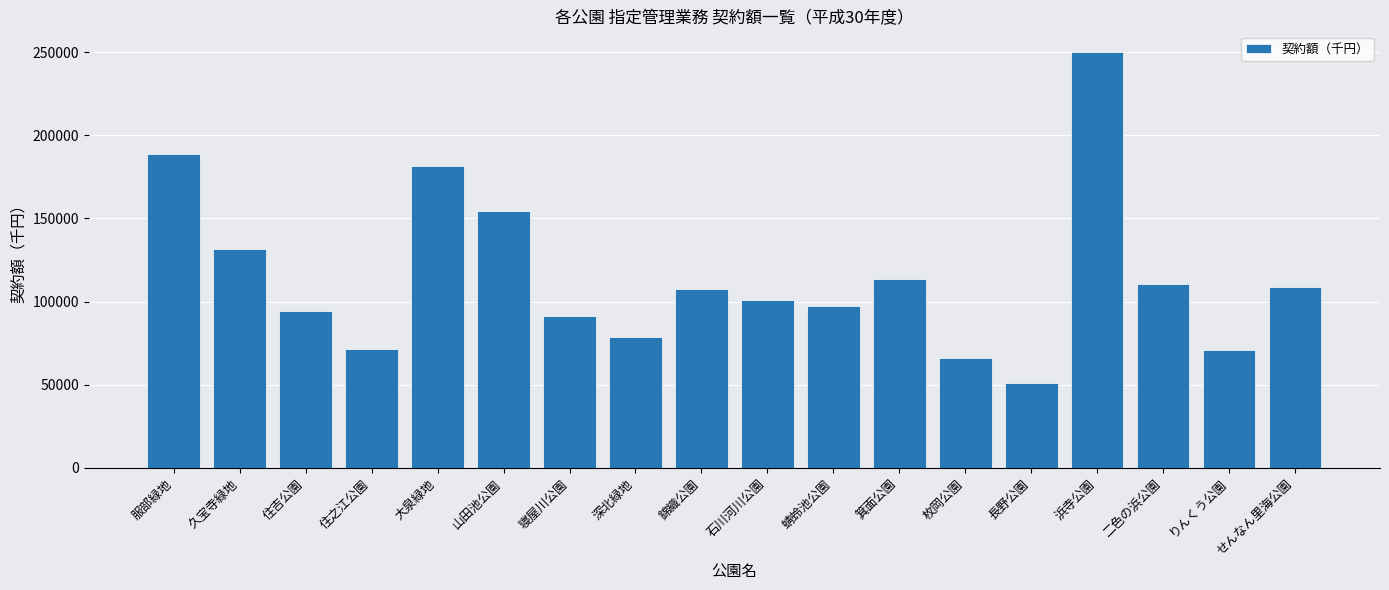

Reading left to right, transcribe all the data shown in this chart.

188600	131747	94105	71712	181289	154552	91237	78945	107607	101060	97429	113250	66222	50950	249971	110676	70584	108665